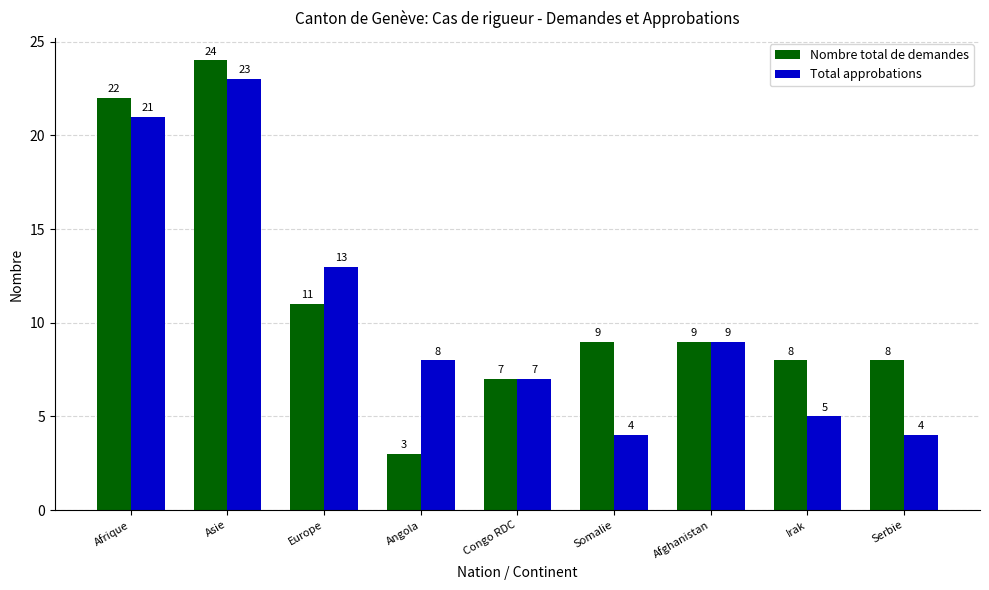

What is the label of the 5th bar from the left?

Congo RDC